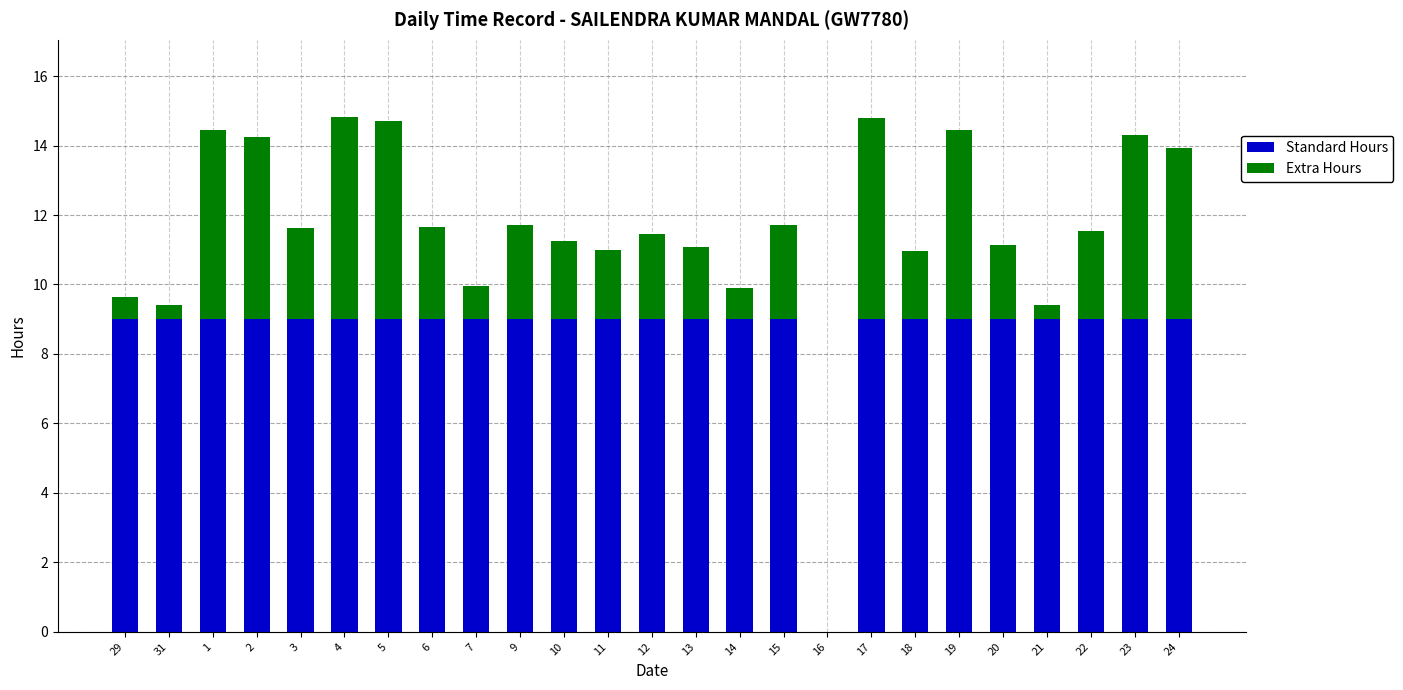

What is the sum of the Standard Hours values at 20 and 2?

18.0